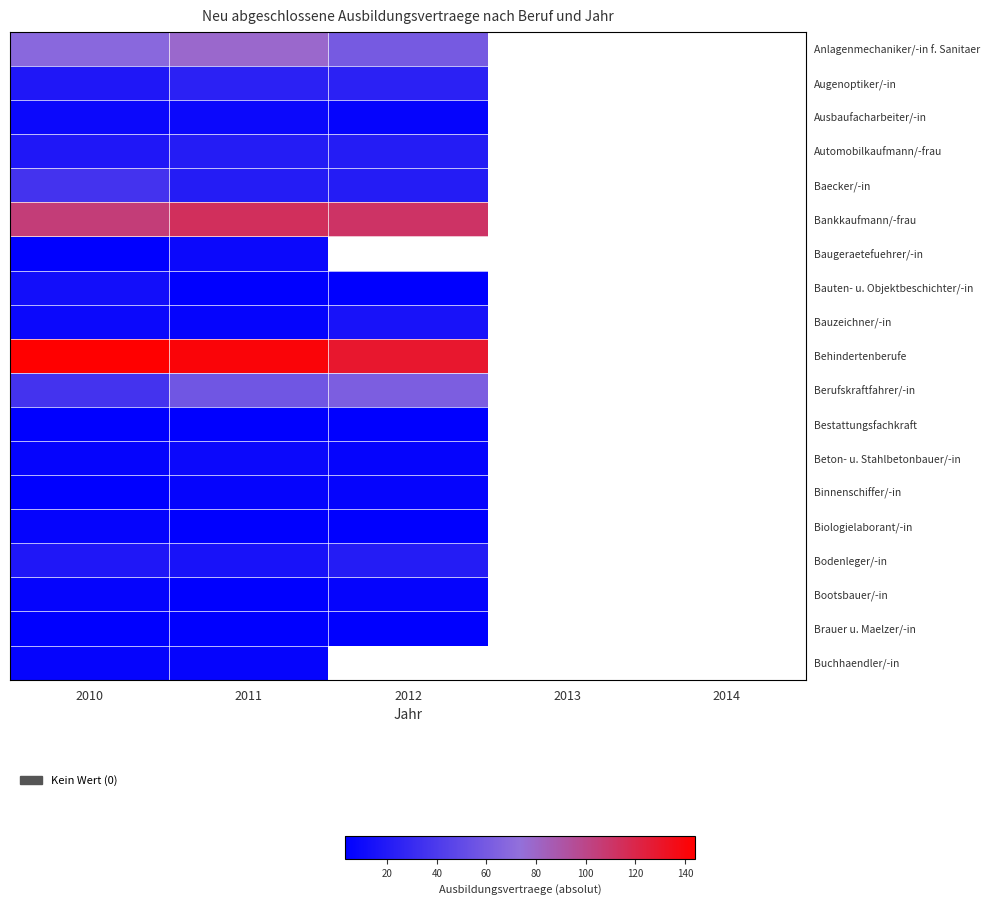

Which category has the highest value in the Brauer u. Maelzer/-in series?

2010